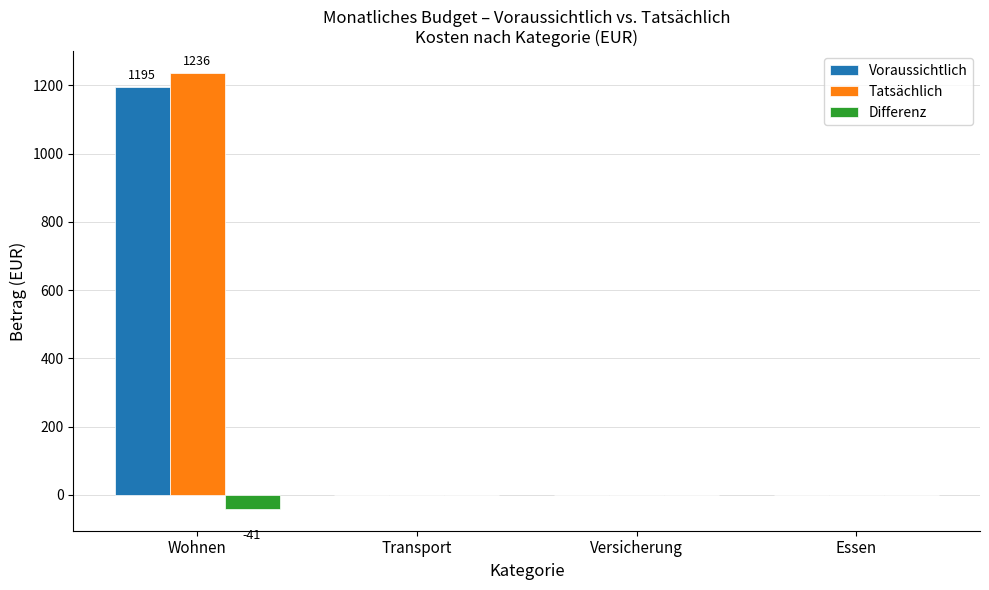

At which category is the sum across all series the highest?

Wohnen